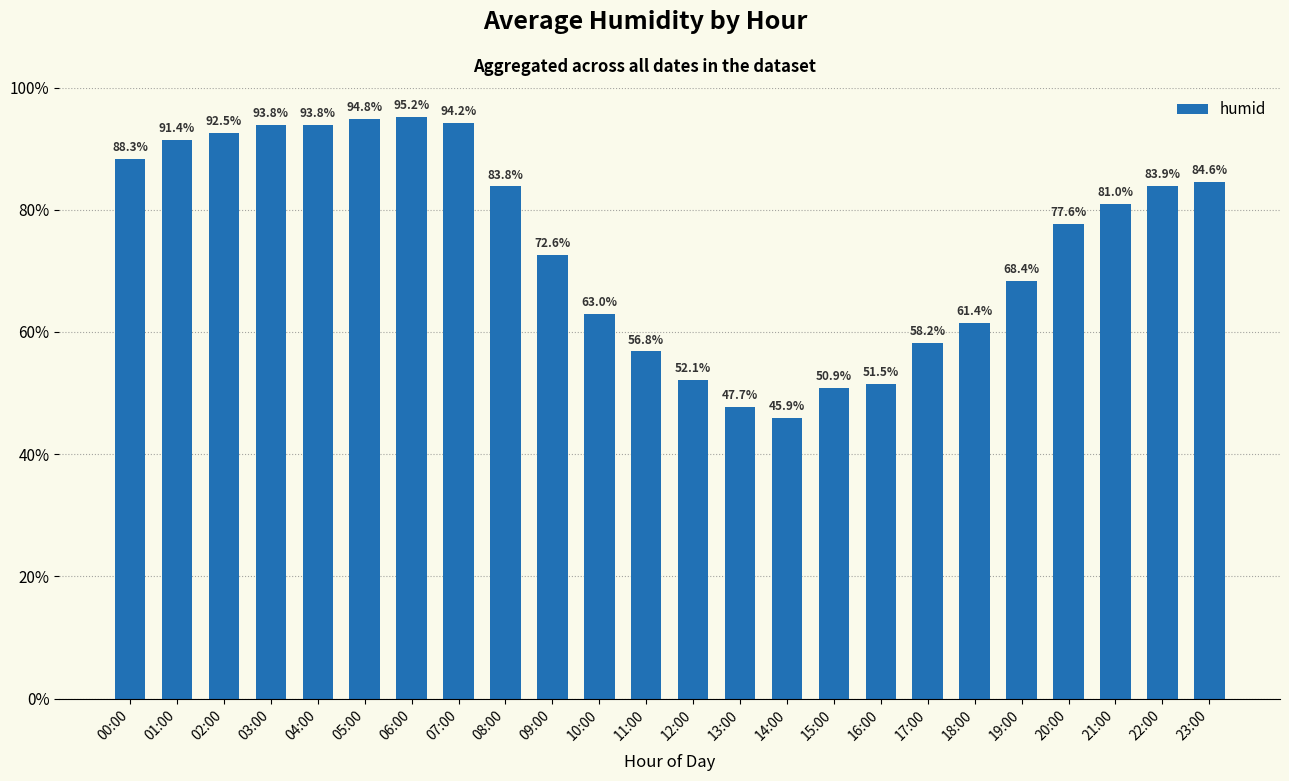

At which category does the chart reach its peak across all series?

06:00